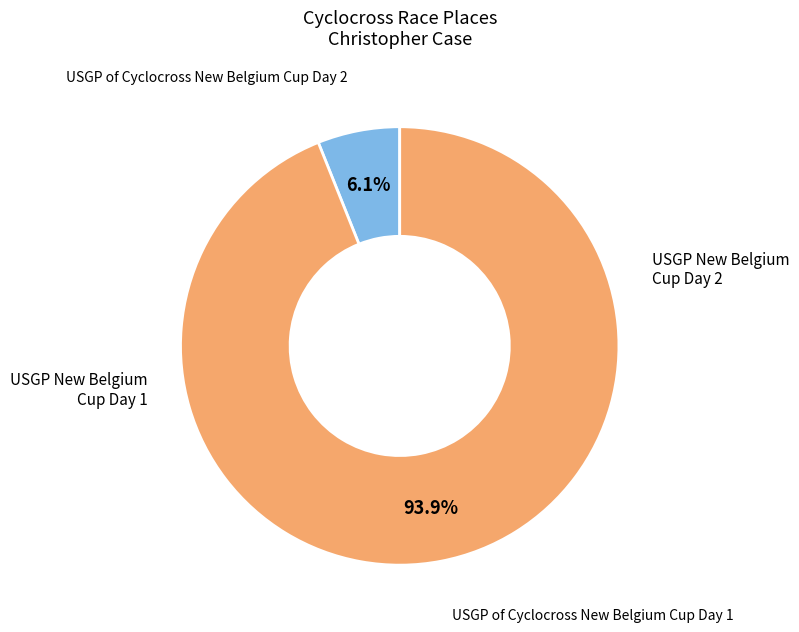

Does any single category account for the majority?

Yes